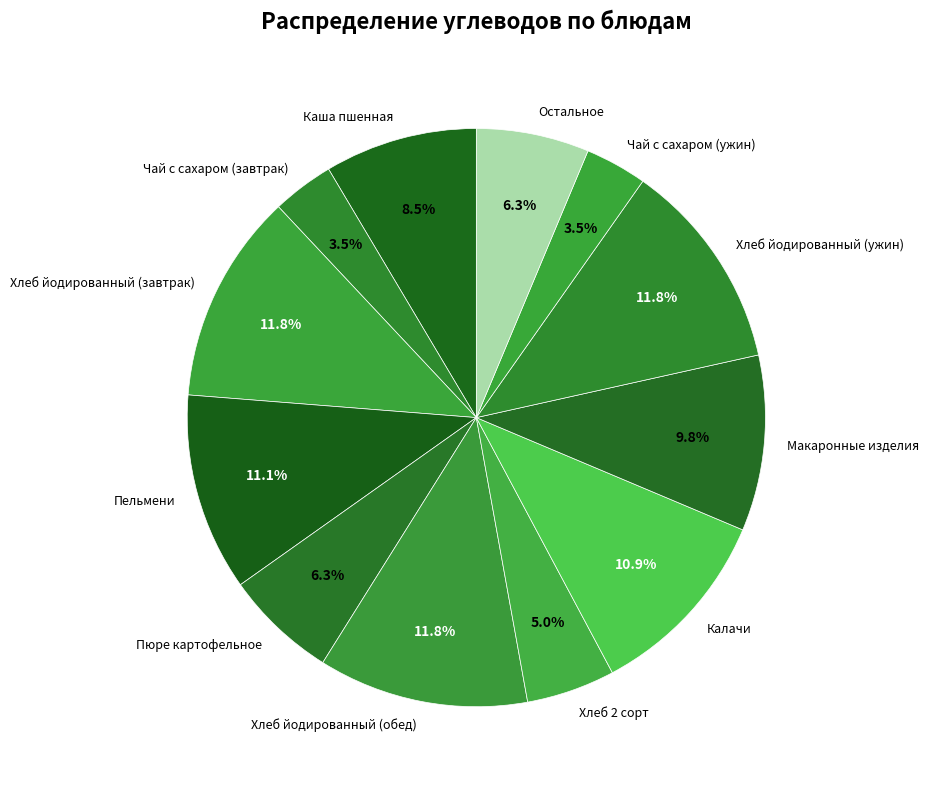

Combined, do Чай с сахаром (завтрак) and Хлеб 2 сорт account for over 50%?

No